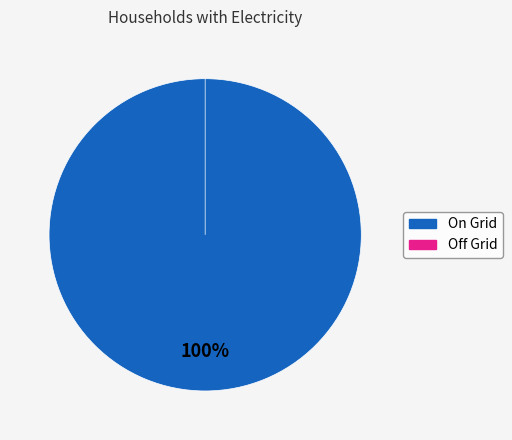

What percentage do On Grid and Off Grid together represent?

100.0%